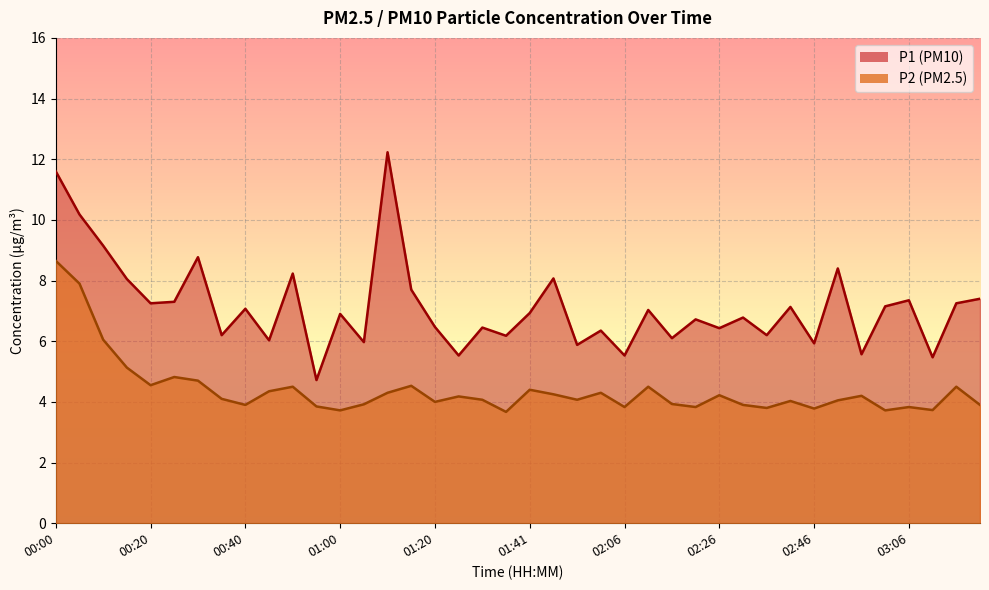

Count the number of categories in the chart.

40